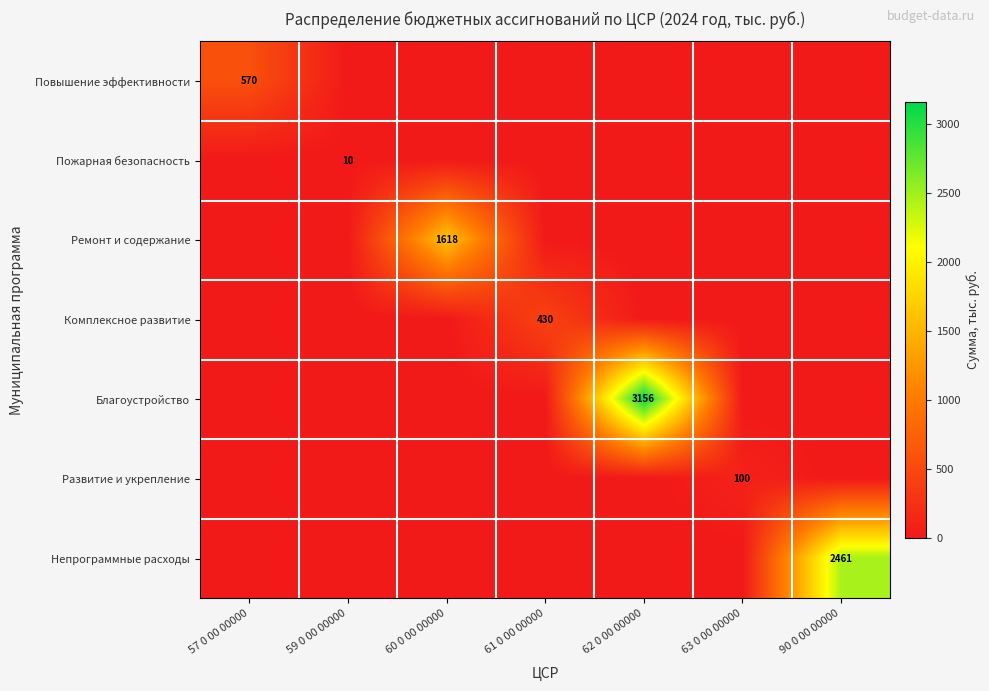

Is it true that Благоустройство equals 4757 at 62 0 00 00000?

False